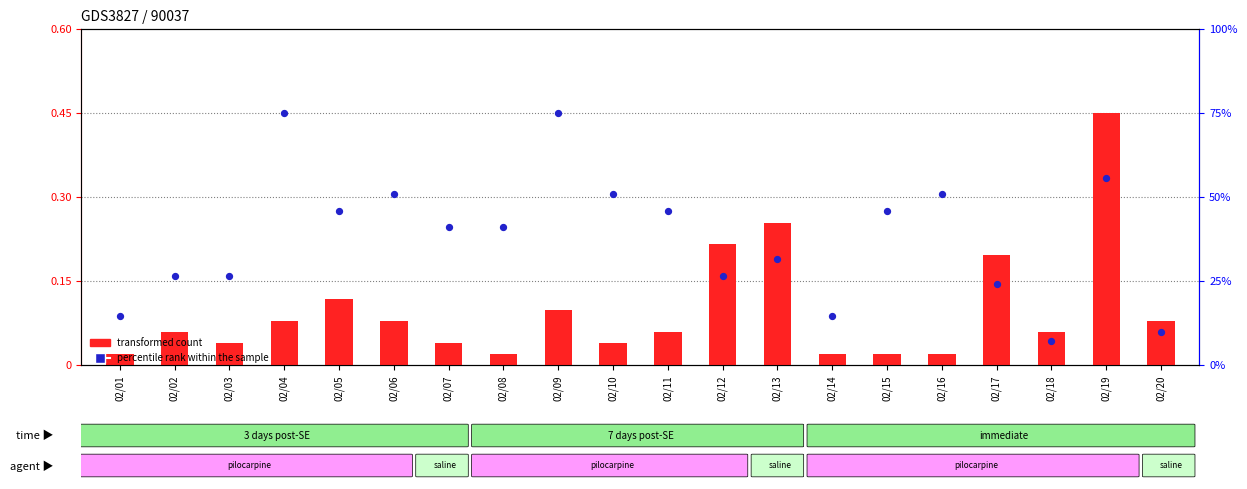

Which series has the largest Y range (max minus min)?

percentile rank within the sample